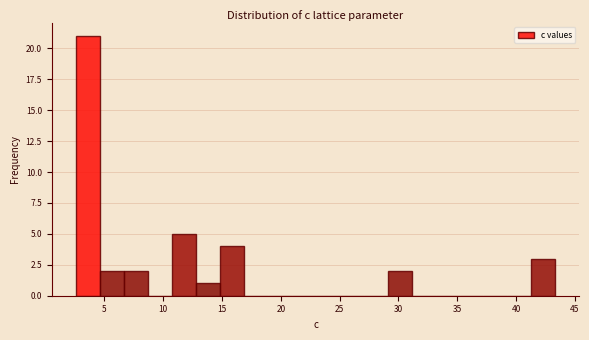

Over which range of the x-axis is the bar tallest?

2.5 to 4.5